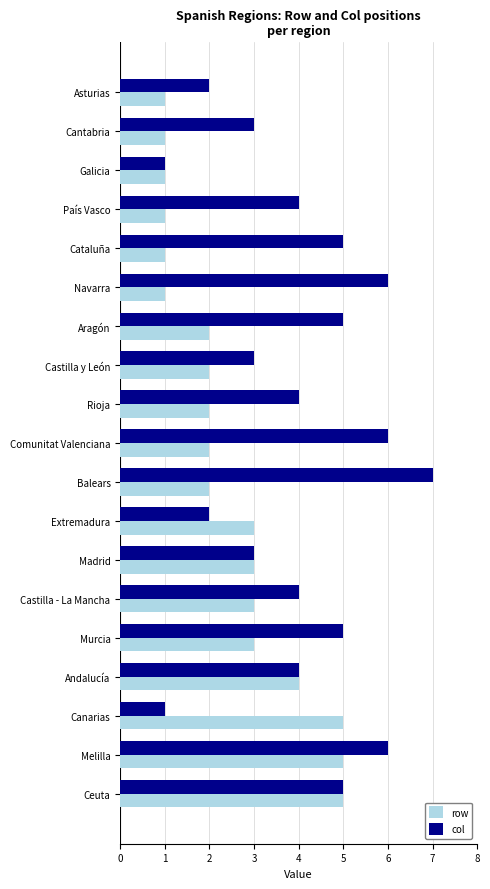

Which label corresponds to the largest value in the chart?

Balears